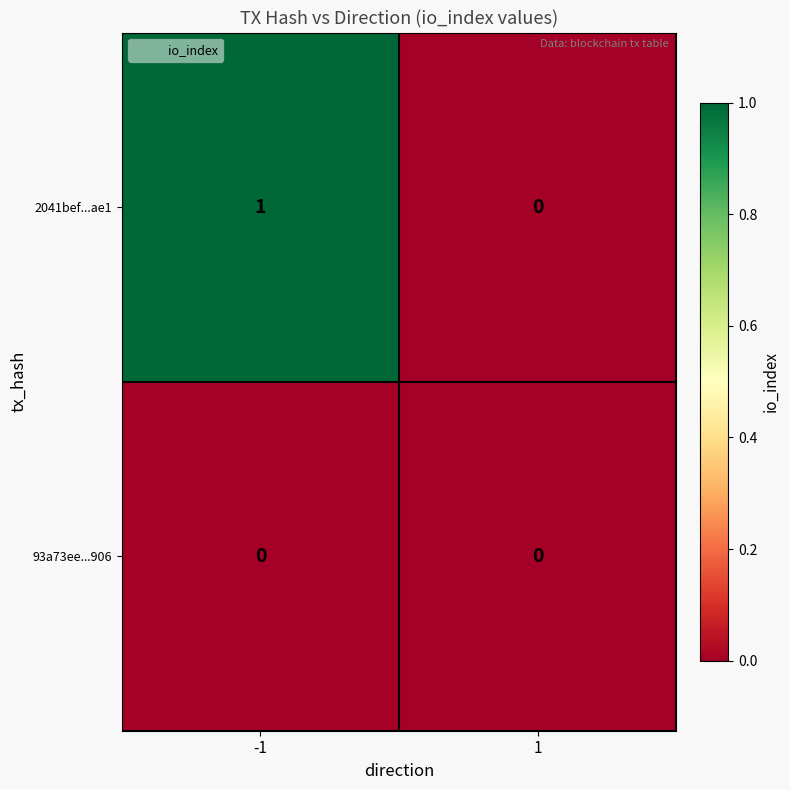

Which series has the largest total across all categories?

2041bef...ae1